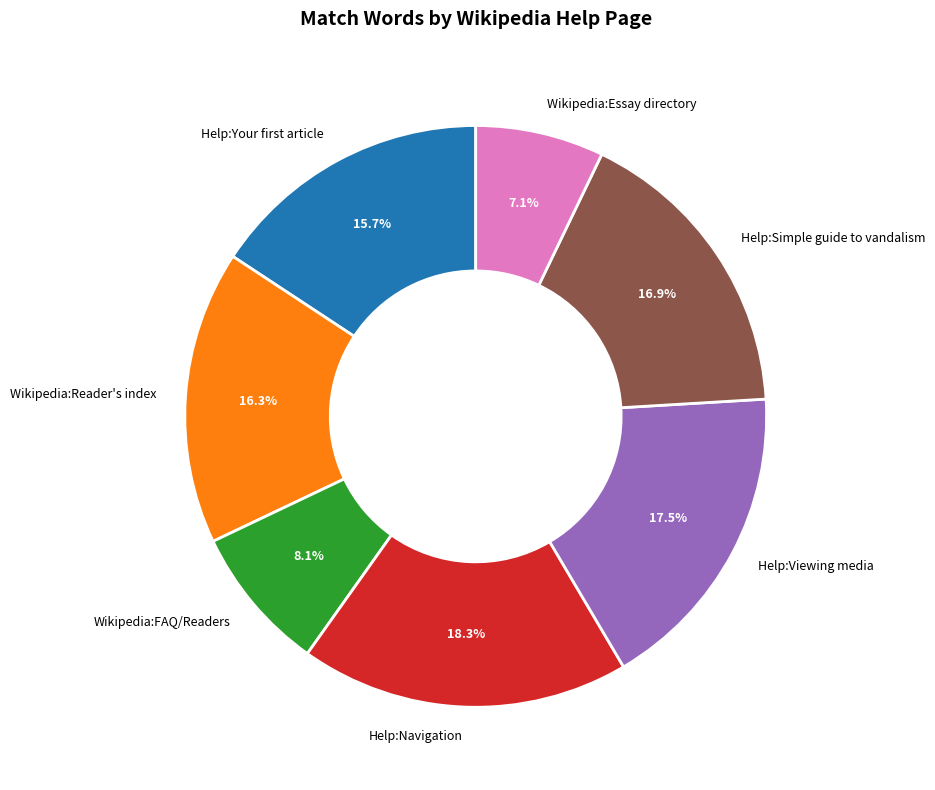

Is Help:Simple guide to vandalism the majority of the pie?

No